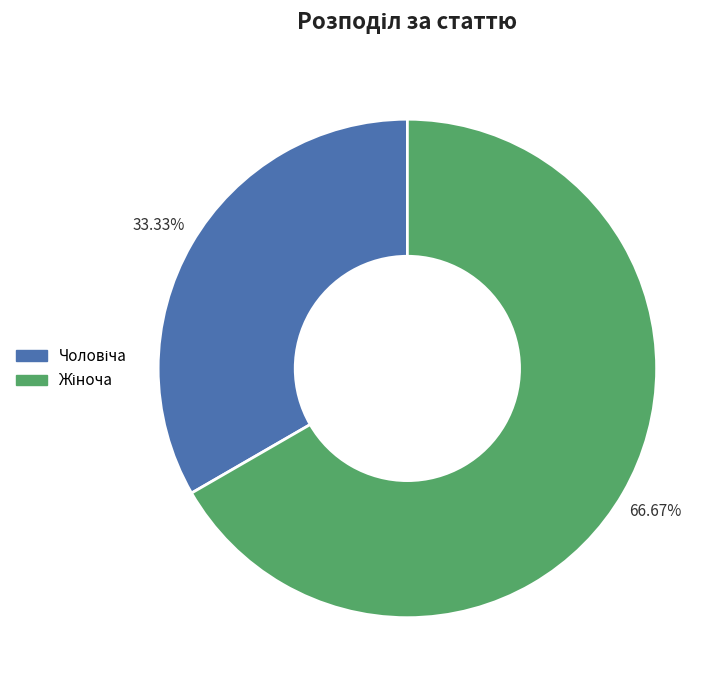

Is there a majority slice in this chart?

Yes